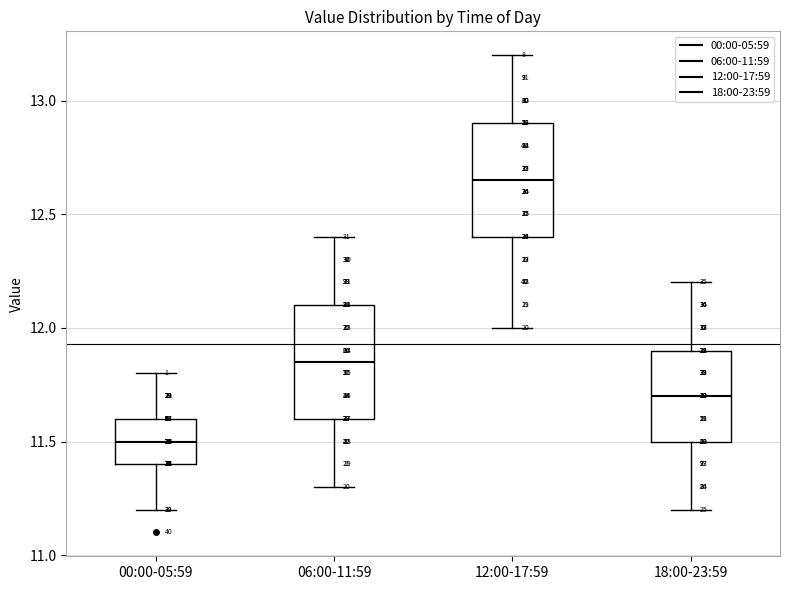

Which box has the lowest median line?

00:00-05:59